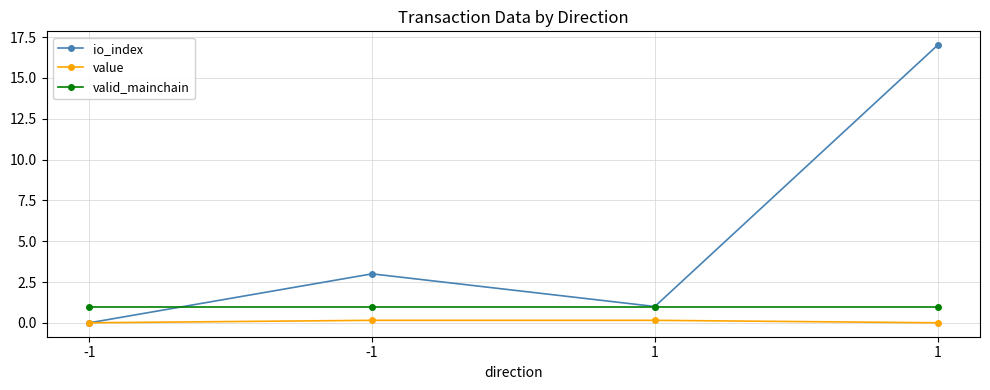

How many lines are shown in the chart?

3